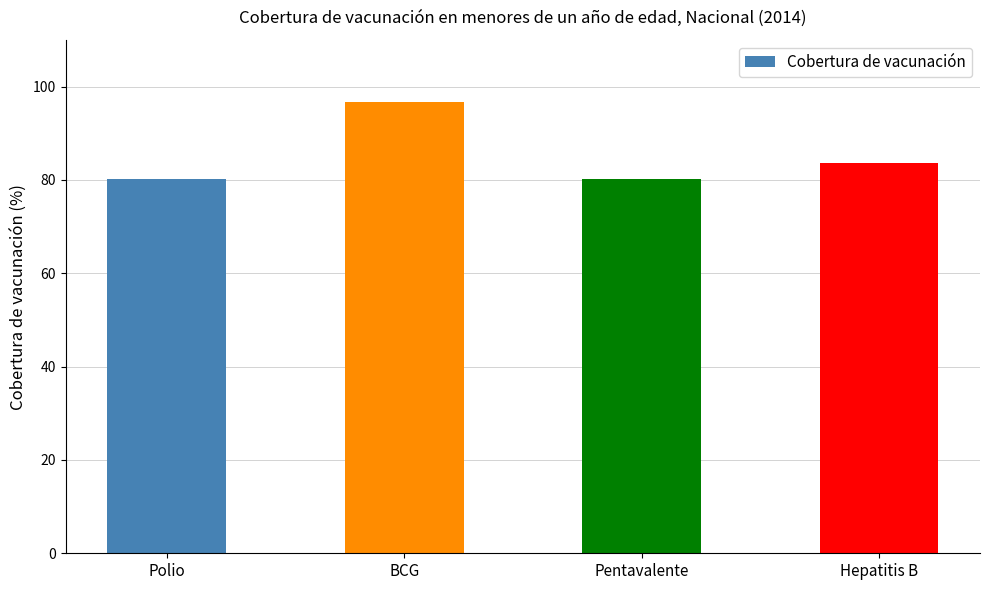

At which label is the value closest to 88?

Hepatitis B